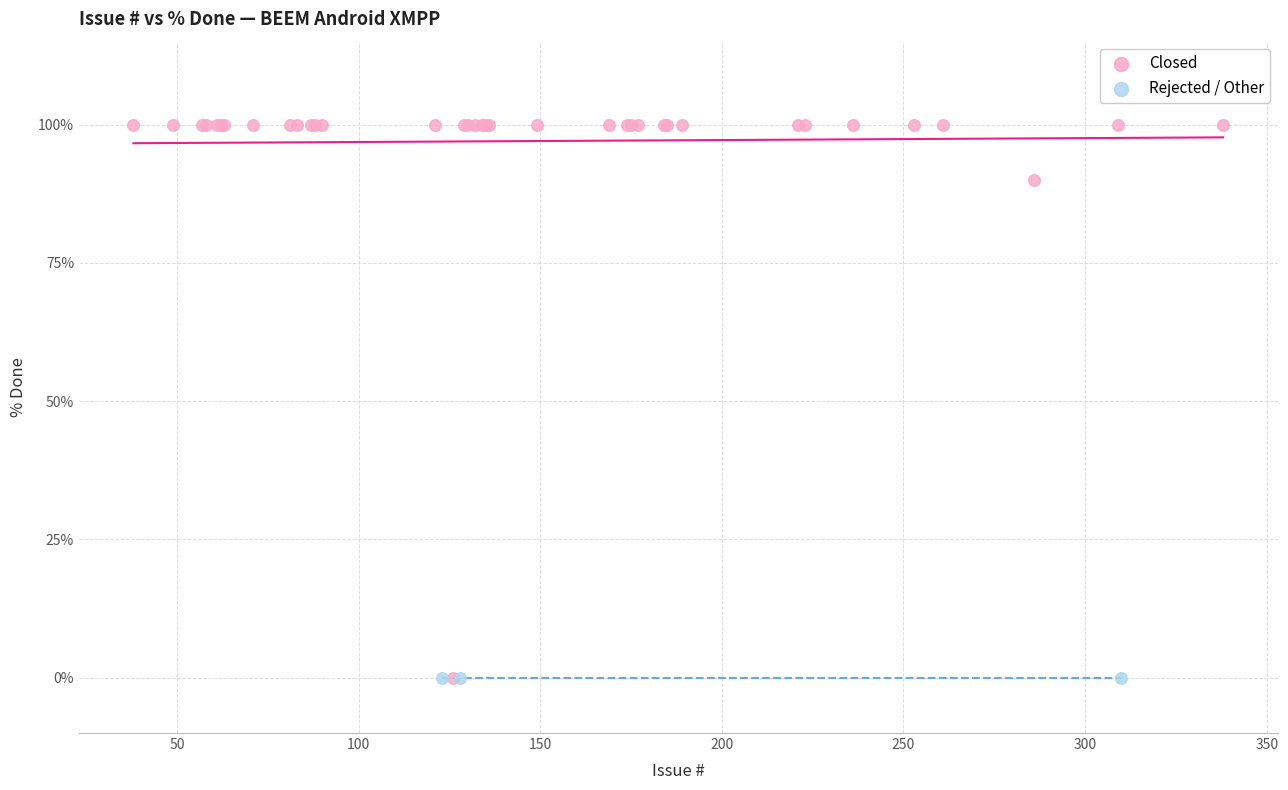

Which series contains the highest Y value?

Closed